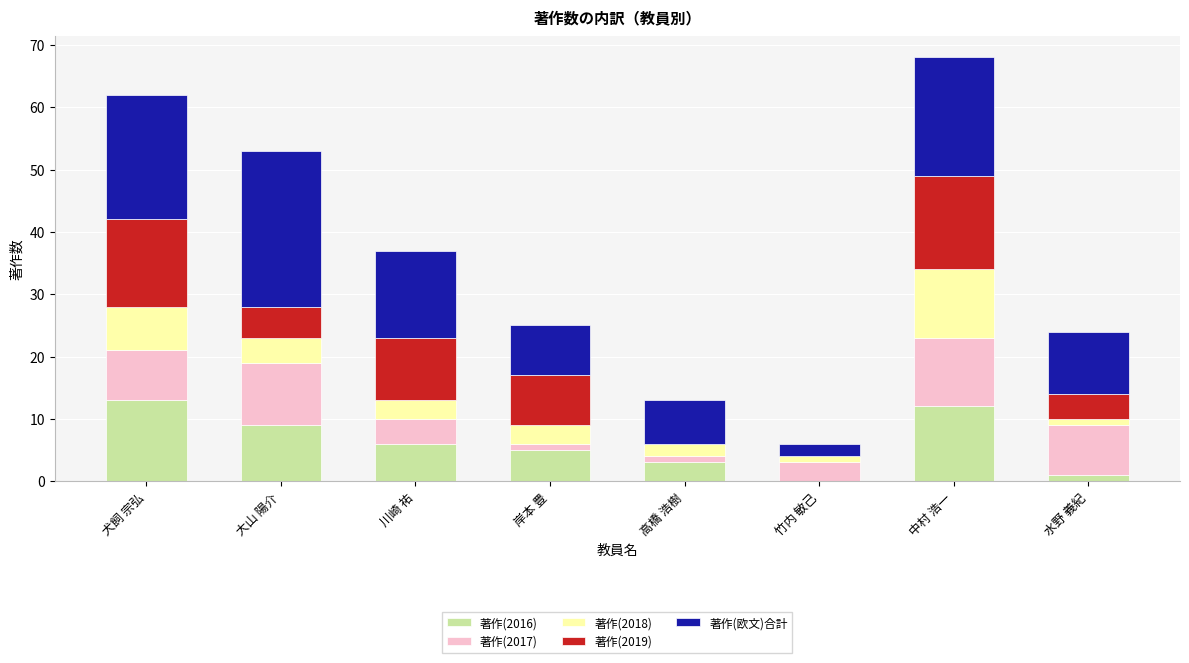

Is it true that 著作(欧文)合計 equals 4 at 高橋 浩樹?

False